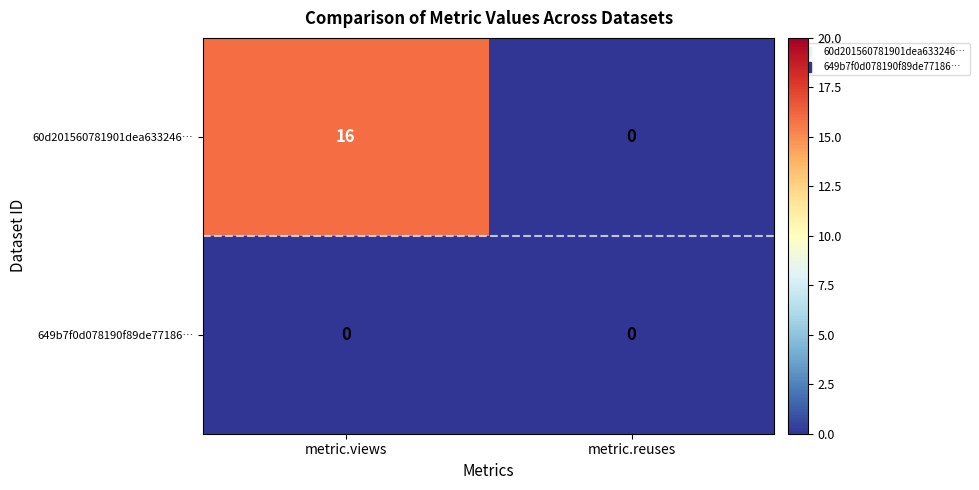

Reading left to right, list all the values displayed in this chart.

60d201560781901dea633246…: metric.views=16	metric.reuses=0
649b7f0d078190f89de77186…: metric.views=0	metric.reuses=0